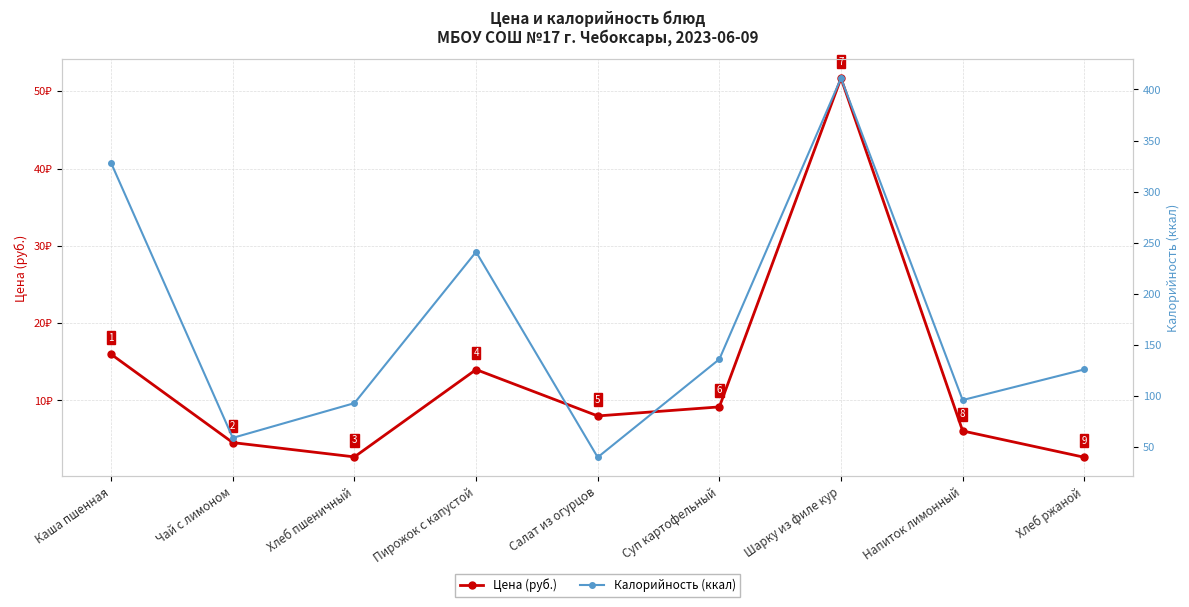

True or false: Цена (руб.) has more than 2 interior local peaks.

False